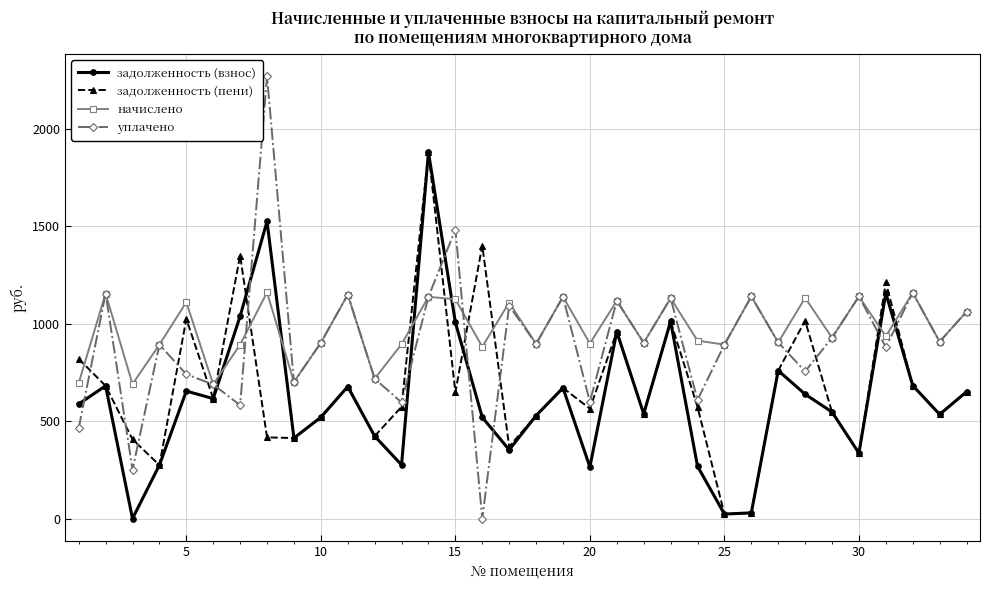

What is the maximum value shown in the chart?

2268.9